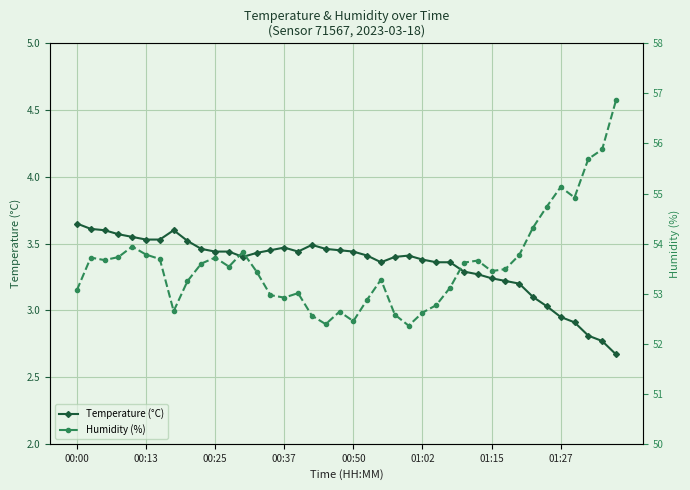

What is the minimum value for Humidity (%)?

52.4